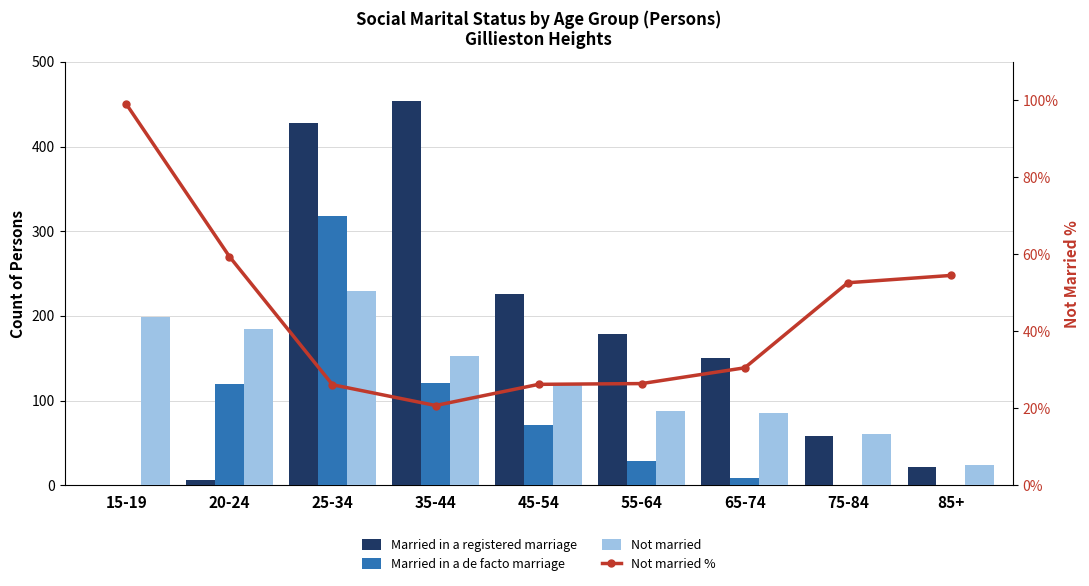

At 85+, list the series in order from largest to smallest.

Not married %, Not married, Married in a registered marriage, Married in a de facto marriage